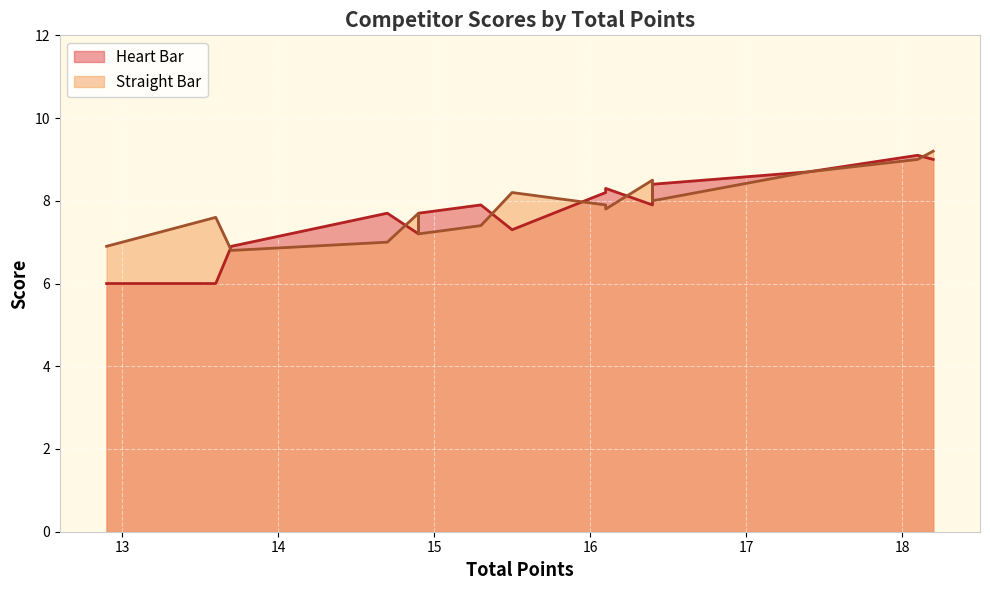

How many lines are shown in the chart?

2